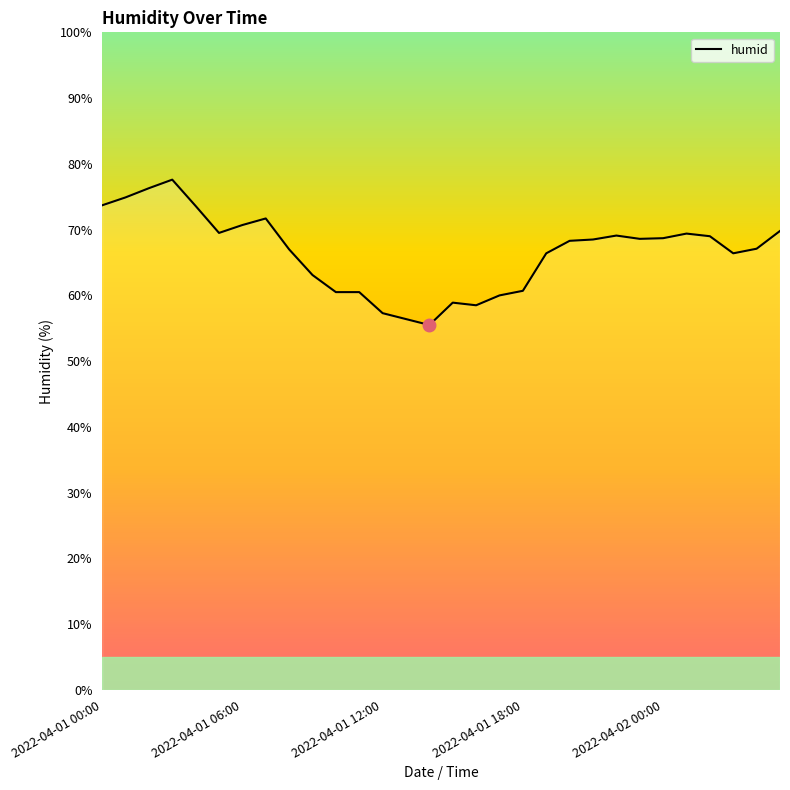

What is the minimum value shown in the chart?

55.5